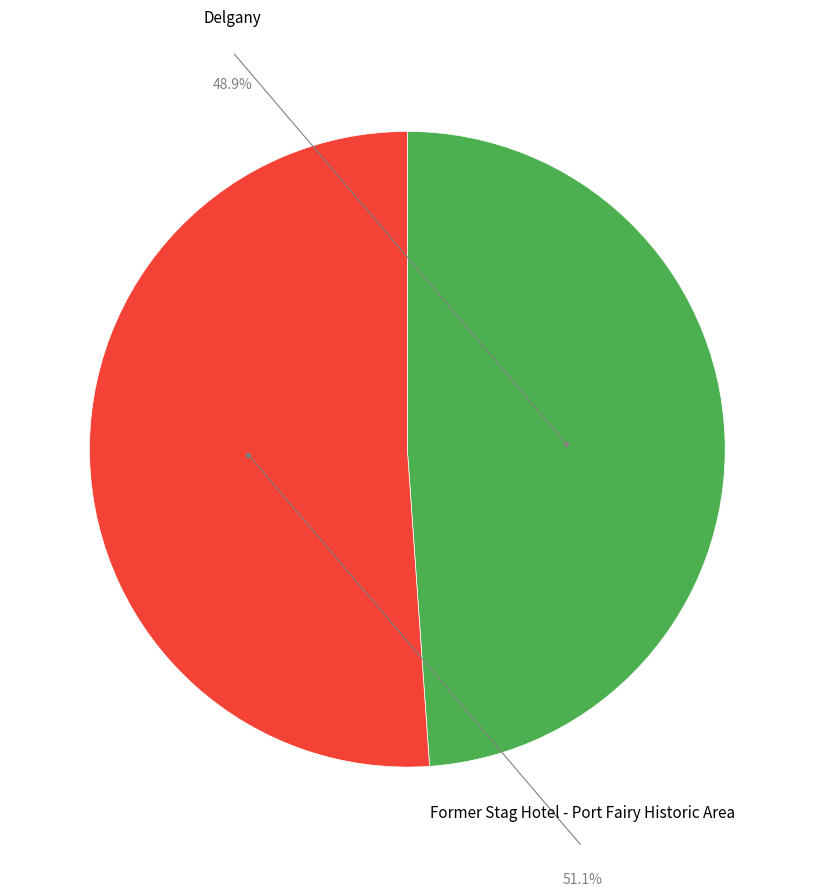

Does Delgany account for over 50% of the chart?

No